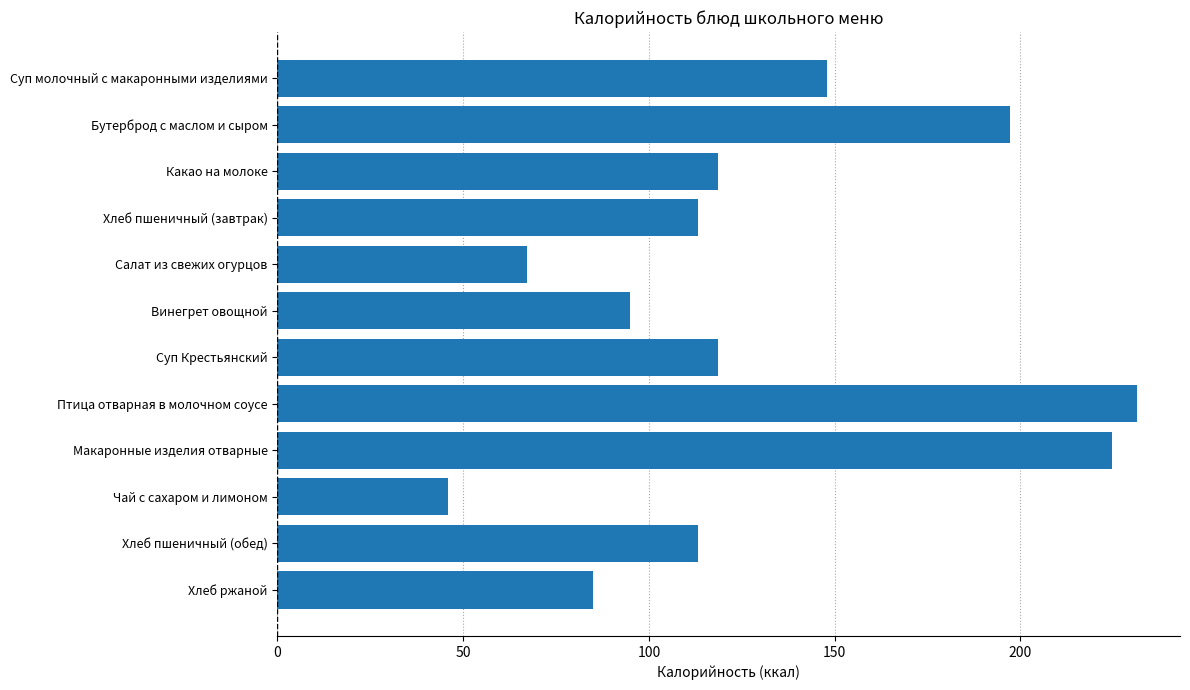

What is the minimum value shown in the chart?

46.0